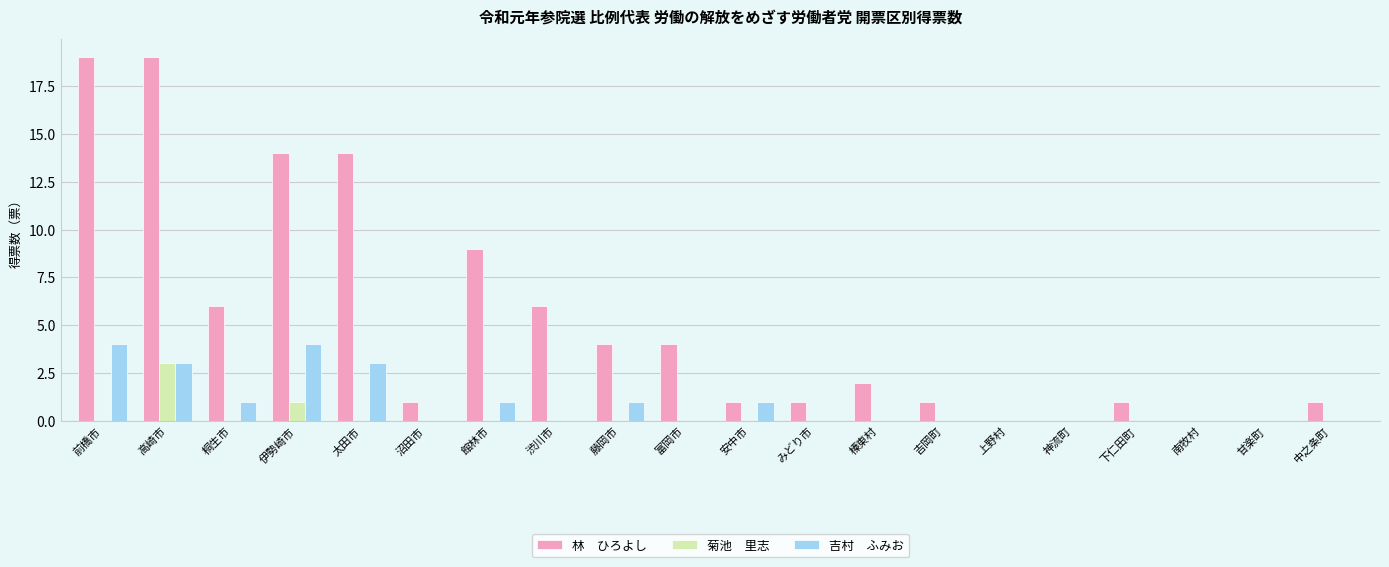

What is the greatest value displayed?

19